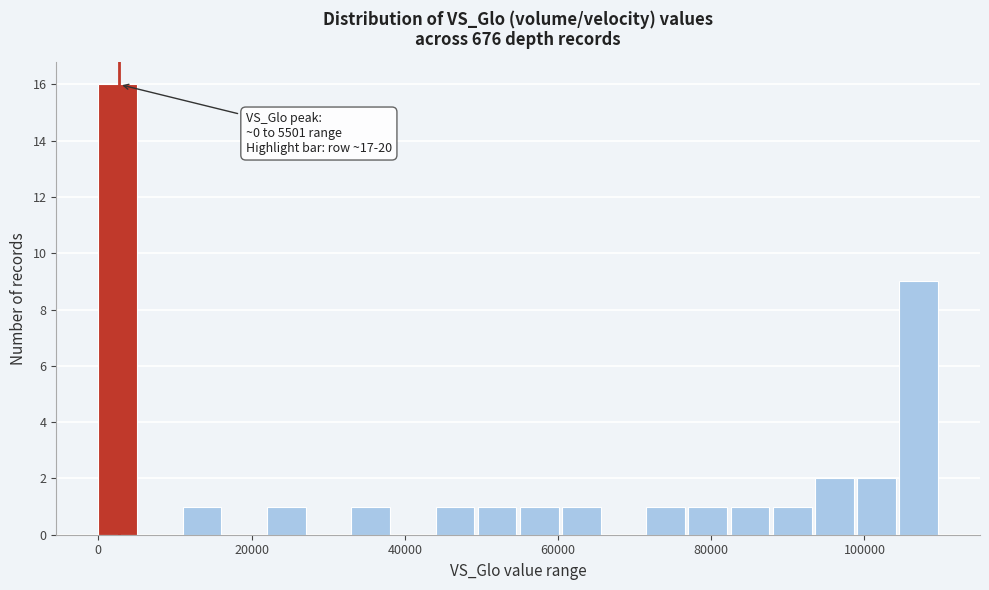

Around what value on the x-axis is the tallest bar? Give the approximate position of its centre, as read against the axis.

2000